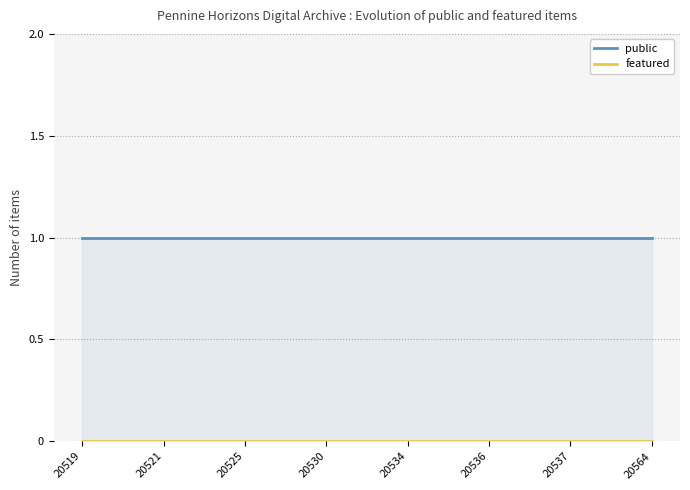

Which label corresponds to the largest value in the chart?

20519